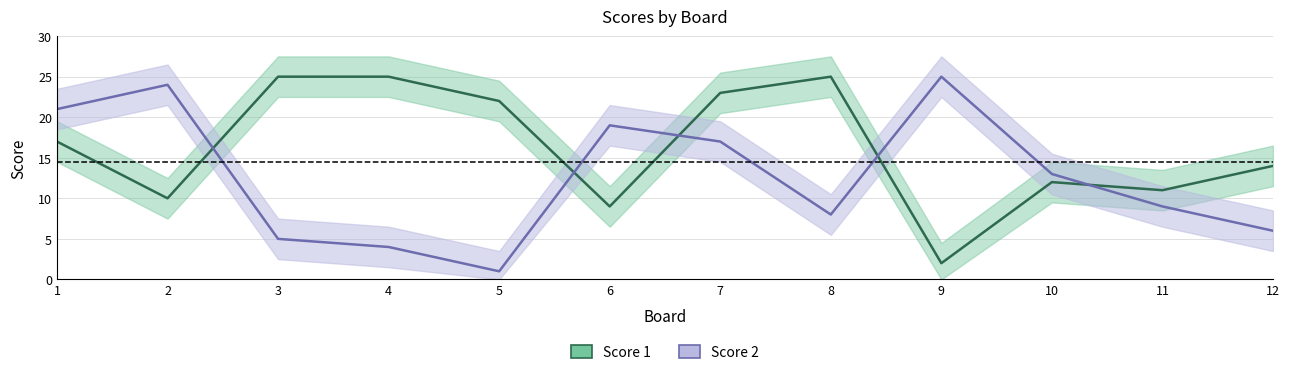

What is the spread (max minus min) of values at 8?

17